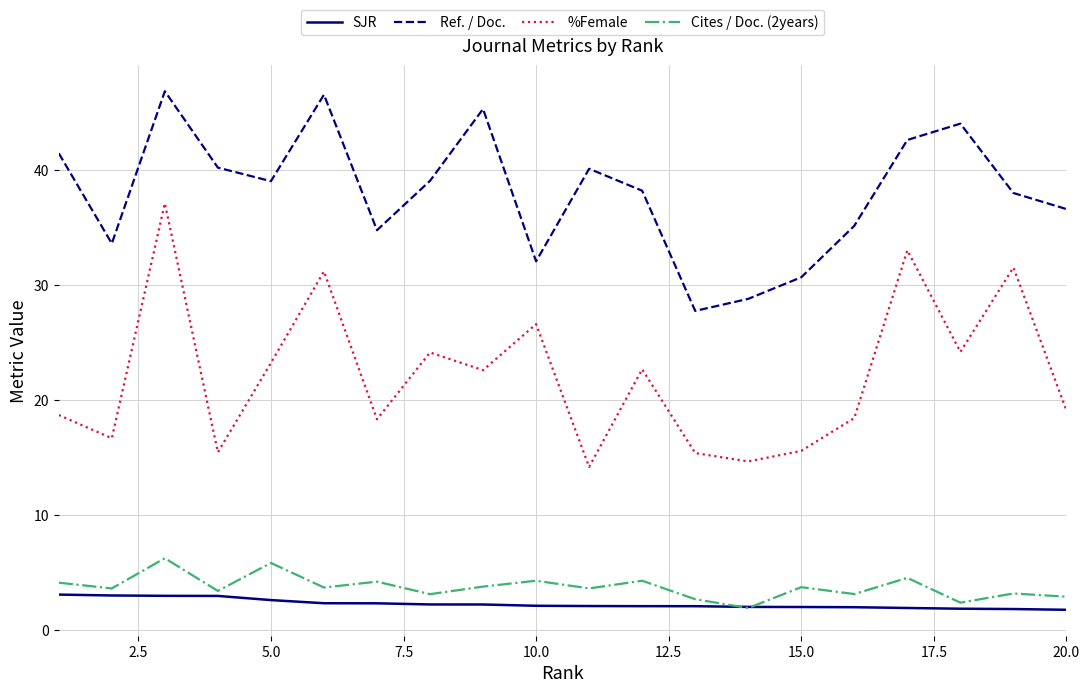

What is the lowest value of the SJR series?

1.7